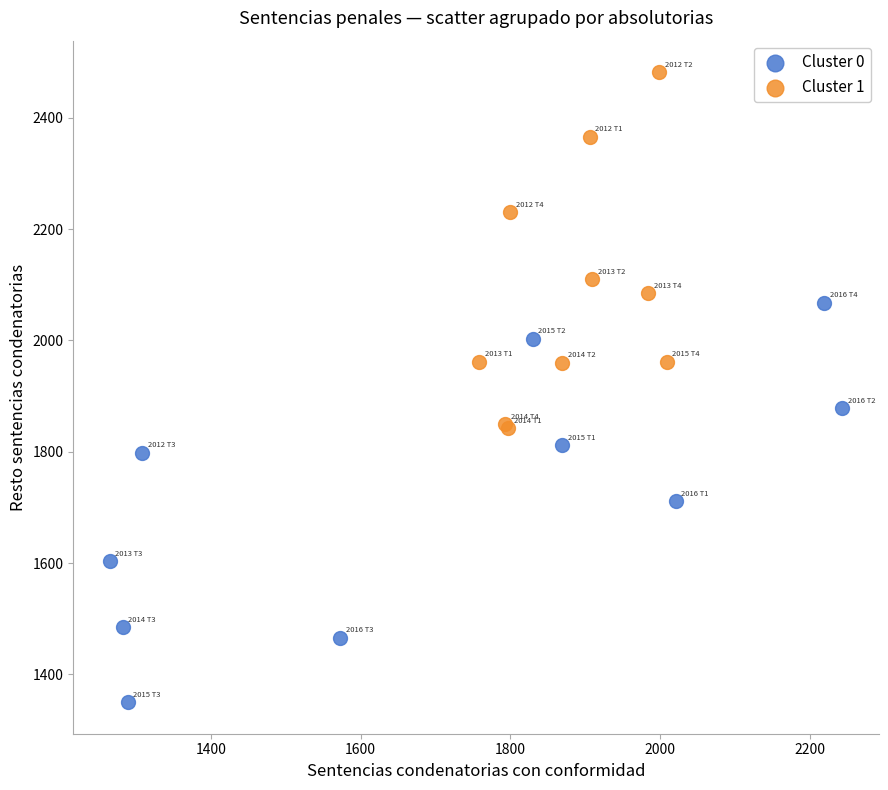

Which series contains the lowest Y value?

Cluster 0